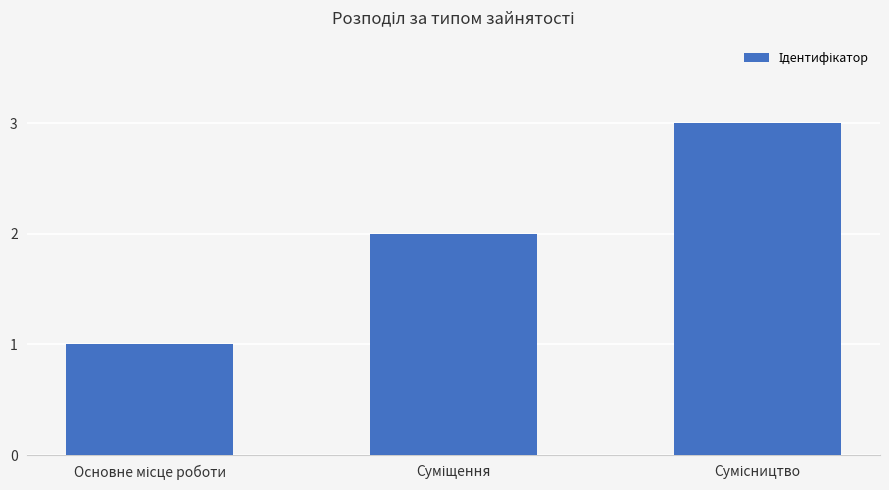

How many categories are shown in the chart?

3